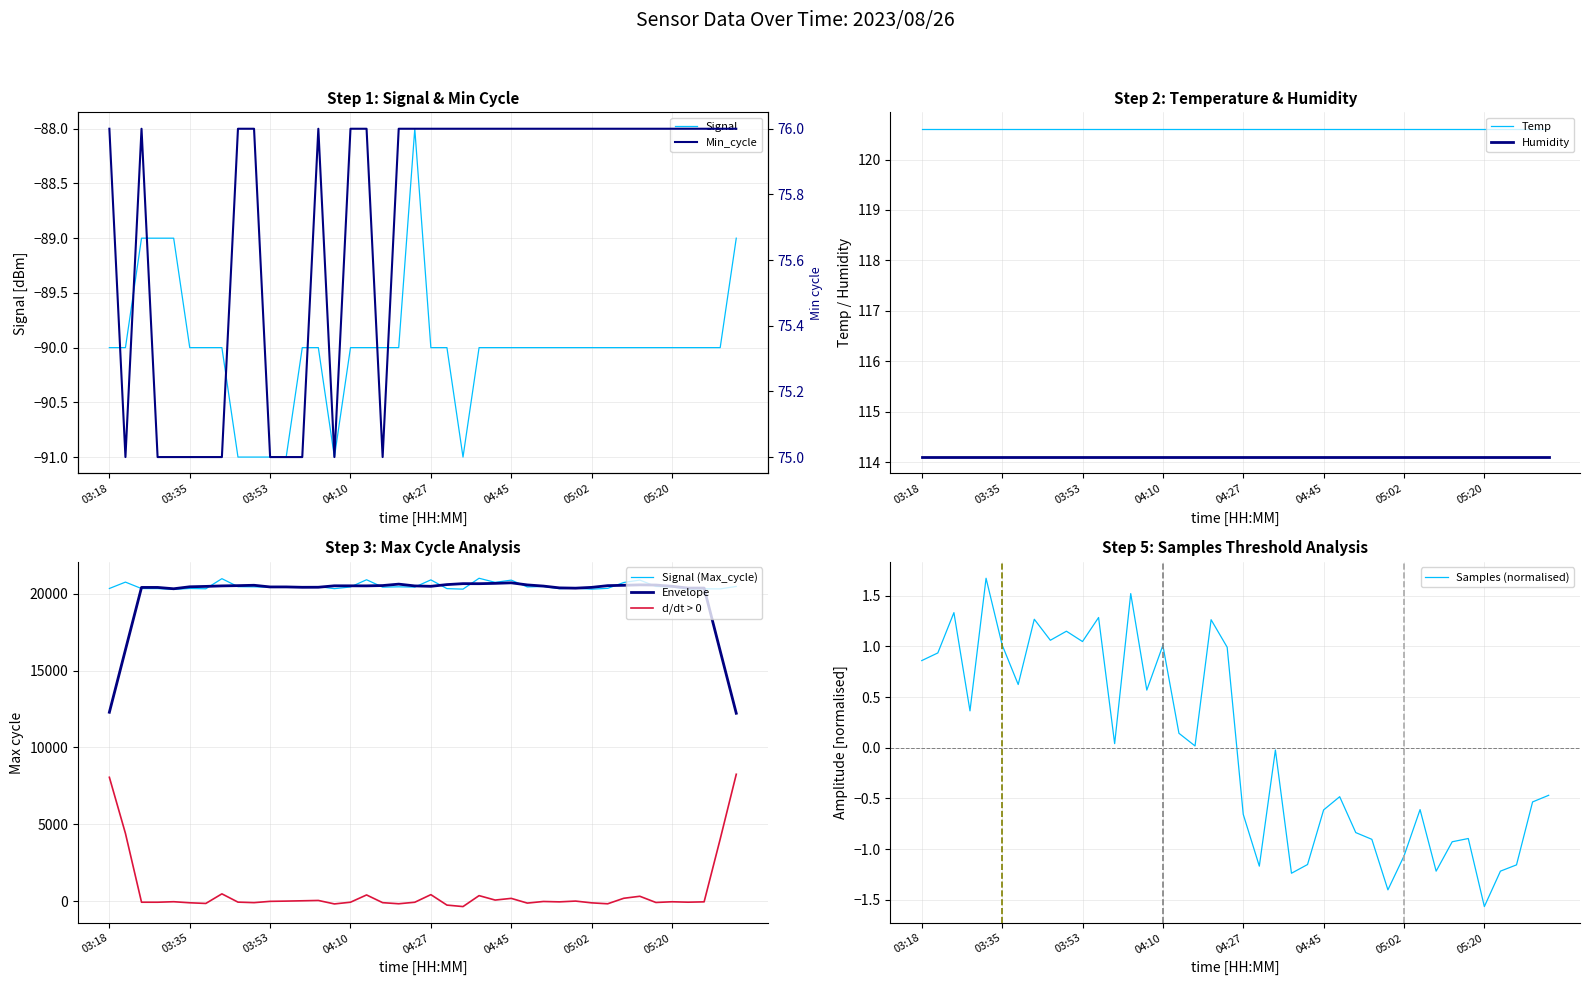

At which label does Signal reach its peak?

19